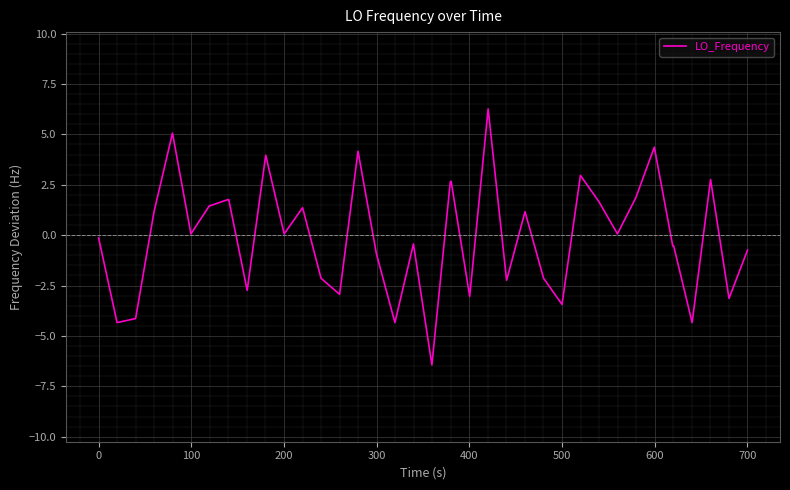

What is the difference between the maximum and minimum values?

12.7